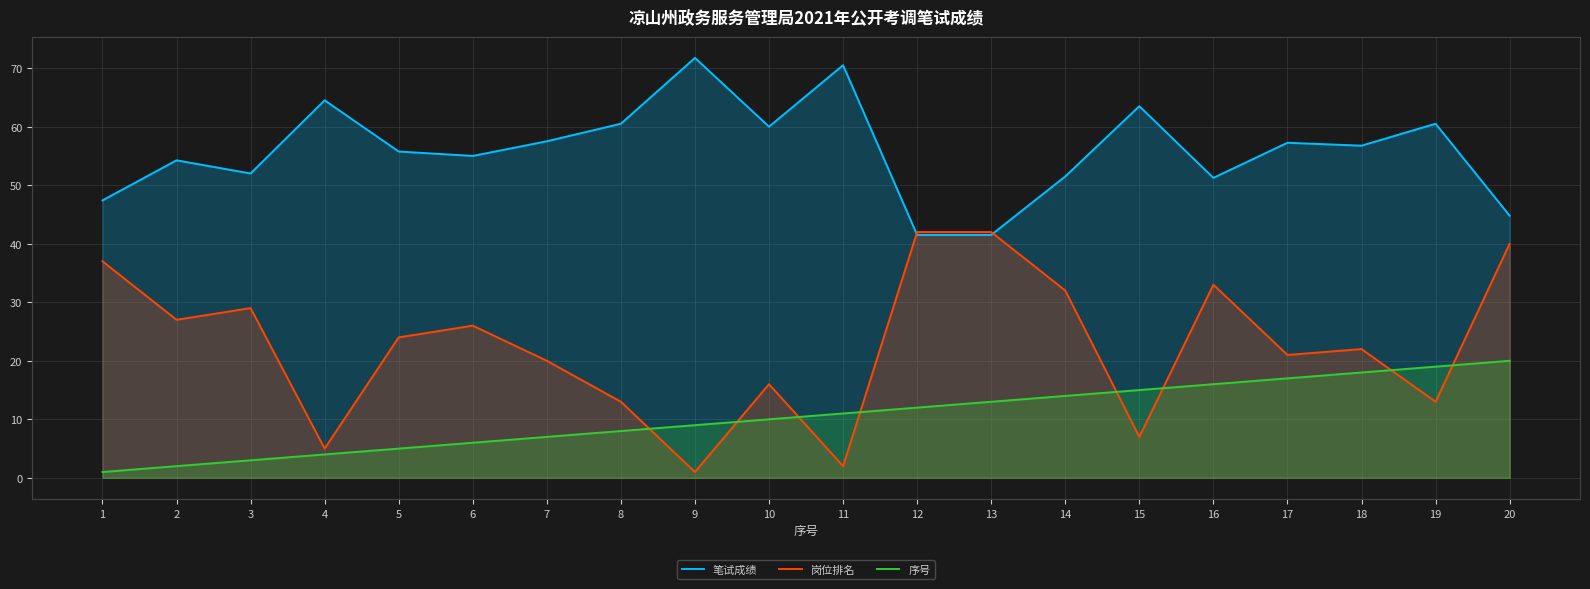

Which series has the largest range (max minus min)?

岗位排名